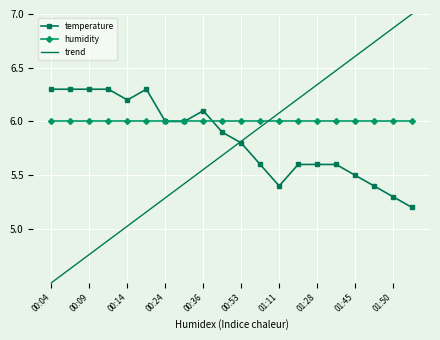

Which series has the largest total across all categories?

humidity